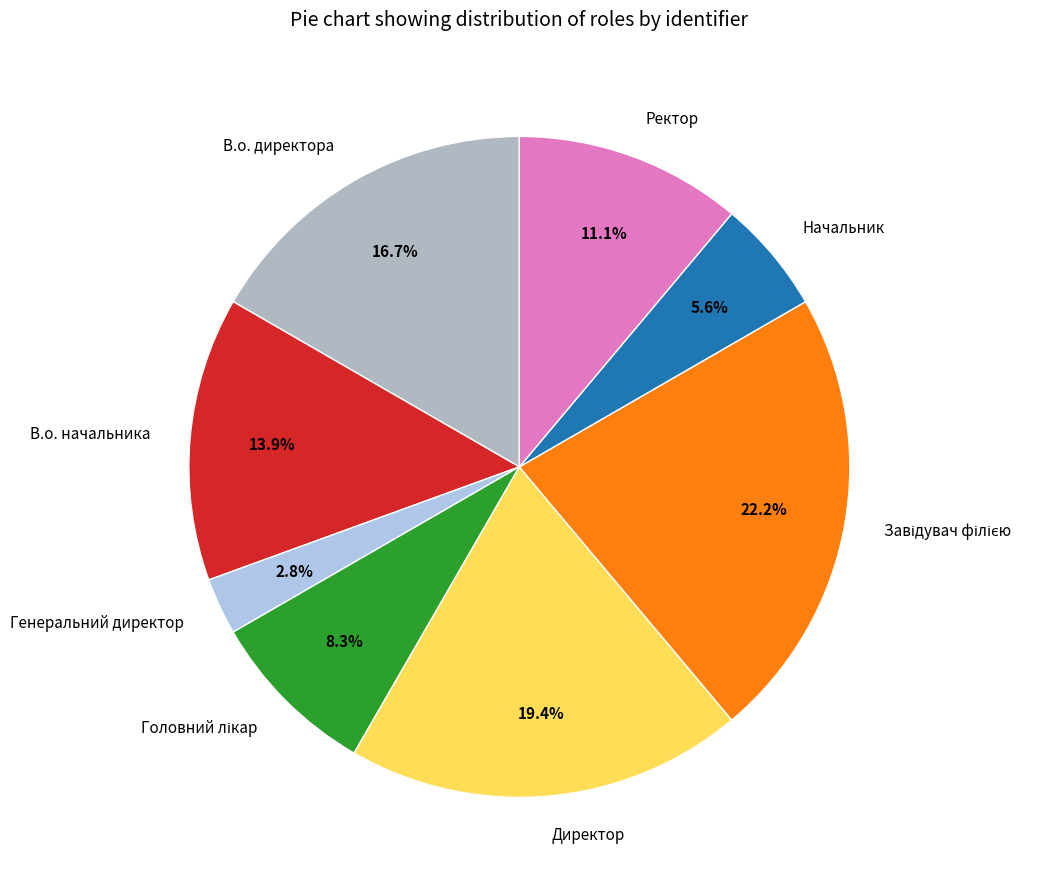

Approximately how many times larger is the value at В.о. директора compared to Директор?

0.9